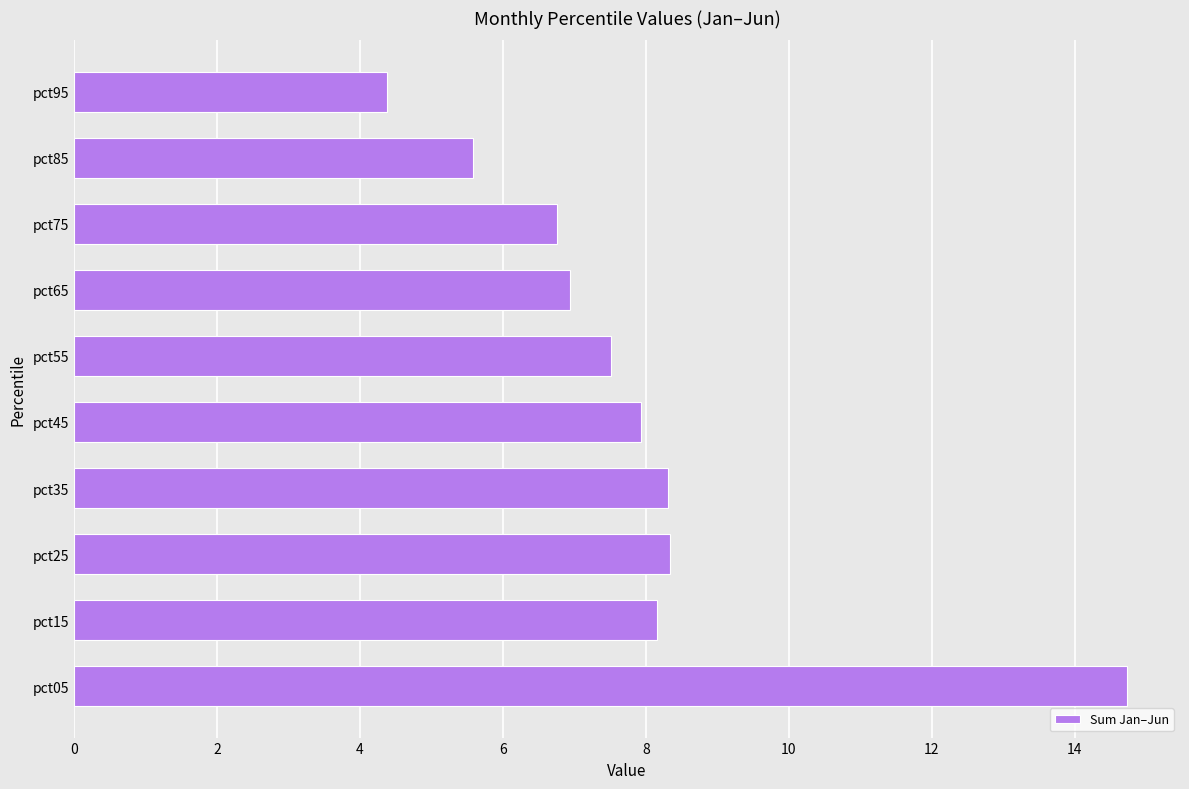

Read the value at pct65.

6.9